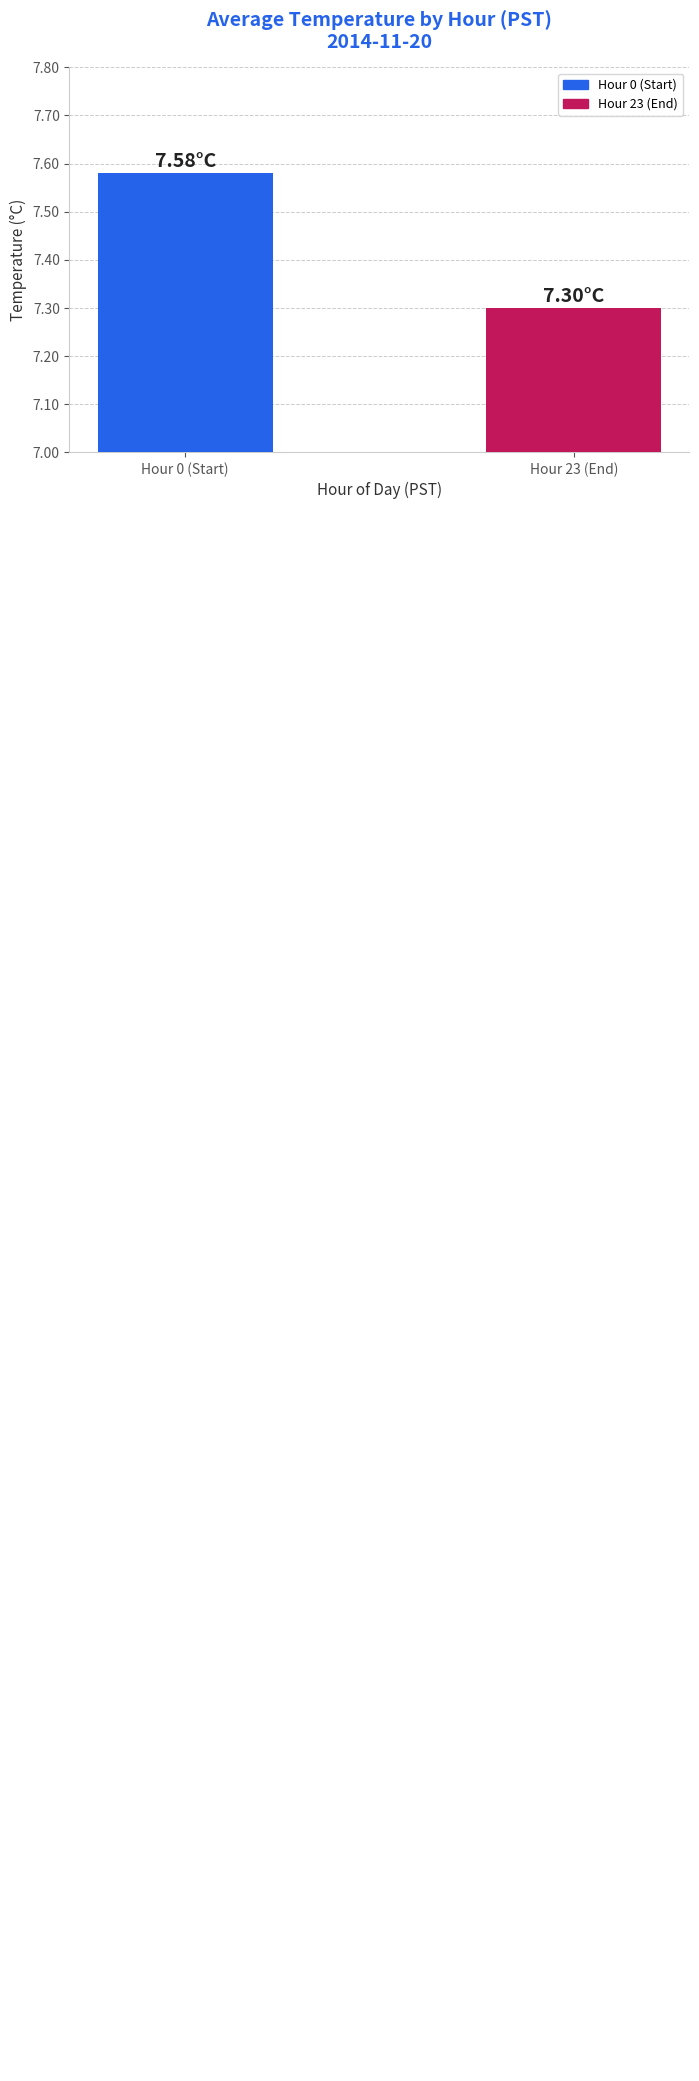

What is the minimum value shown in the chart?

7.3